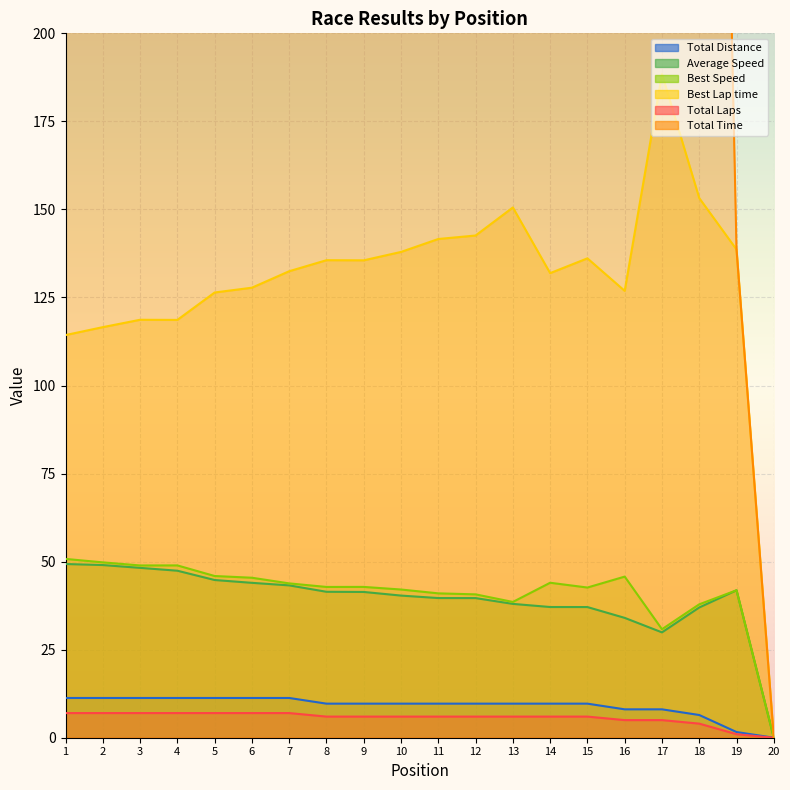

At which category is the sum across all series the highest?

17